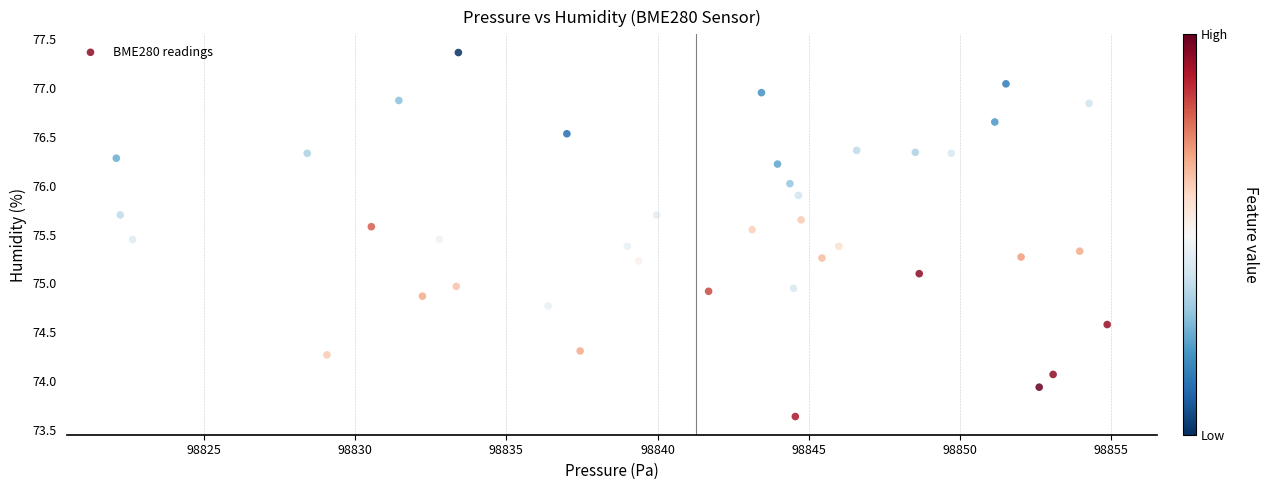

What is the range of Y values (max minus min)?

3.7